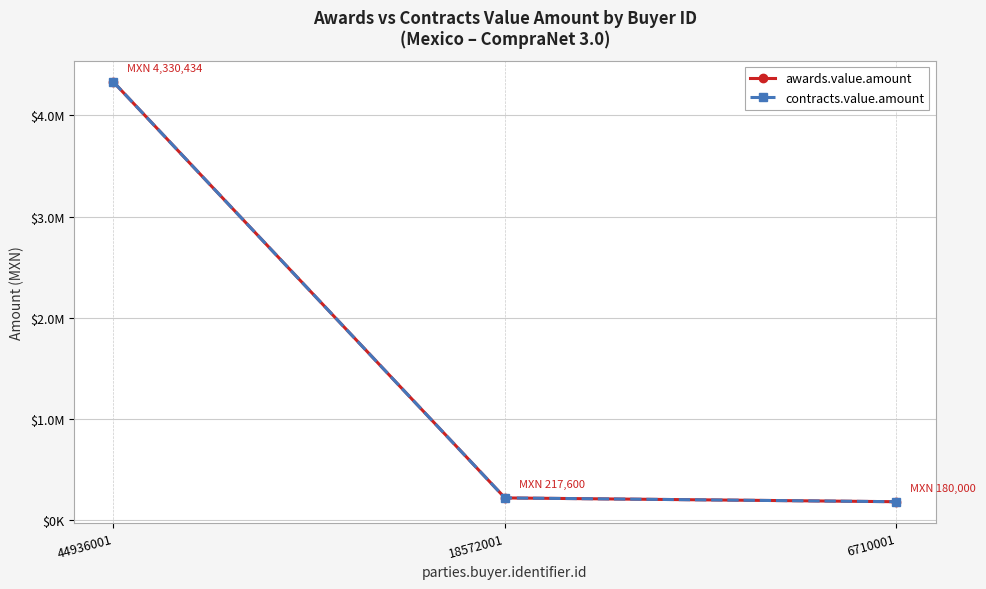

At how many categories does at least one series exceed 1508452?

1